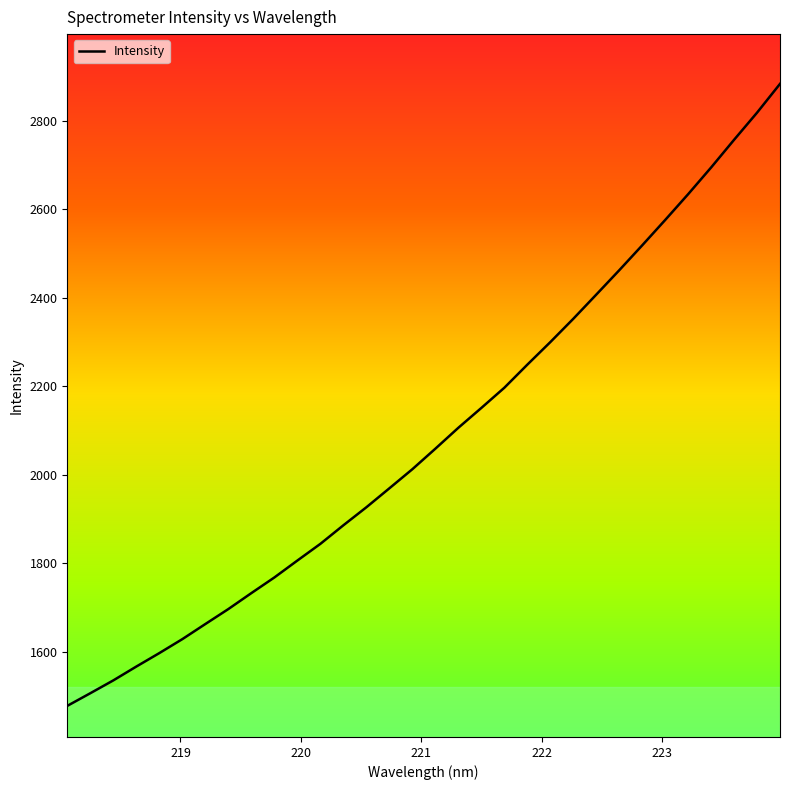

What is the difference between the second highest and second lowest values?

1312.0